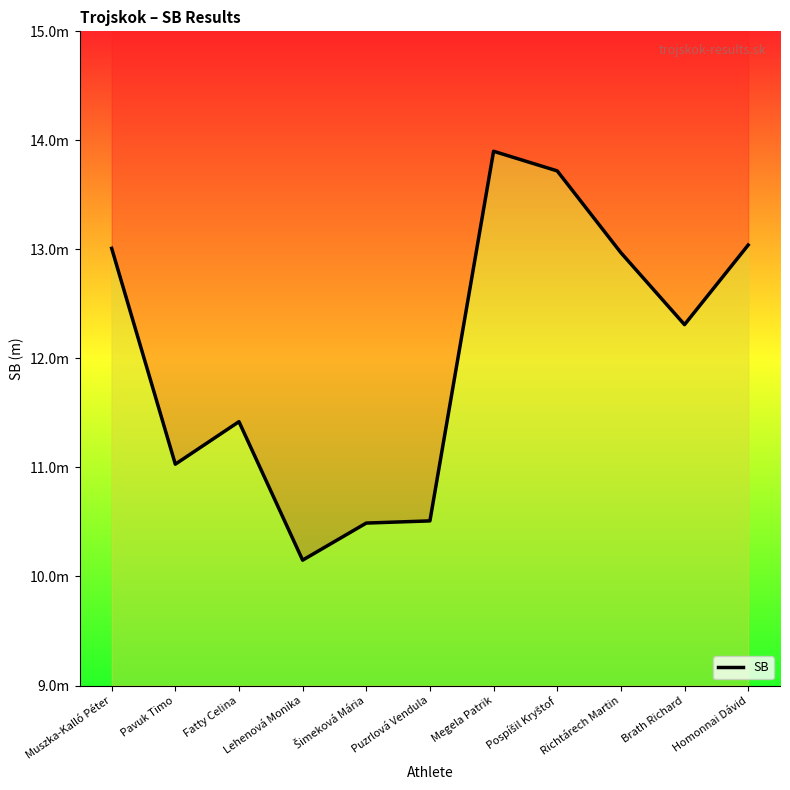

What is the ratio of the value at Pavuk Timo to the value at Puzrlová Vendula?

1.0